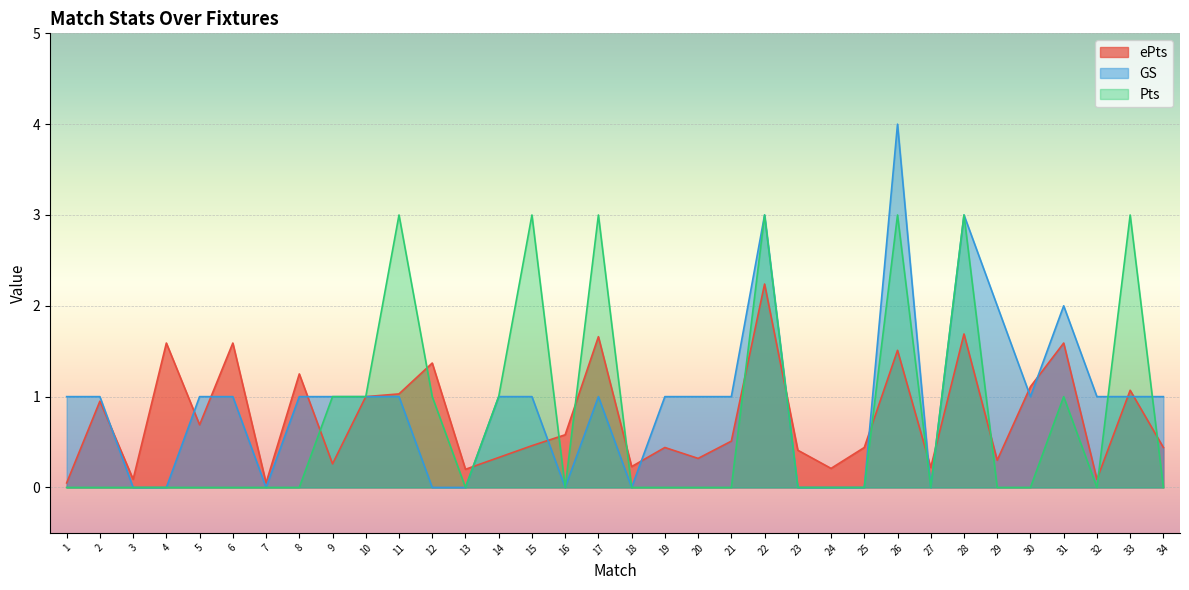

Which label corresponds to the smallest value in the chart?

3